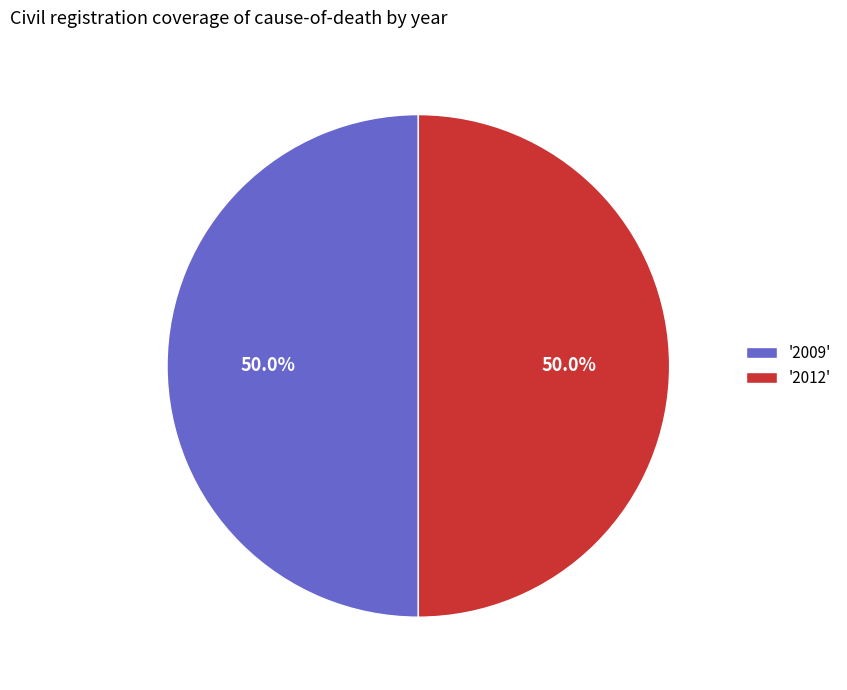

What is the ratio of the value at '2012' to the value at '2009'?

1.0